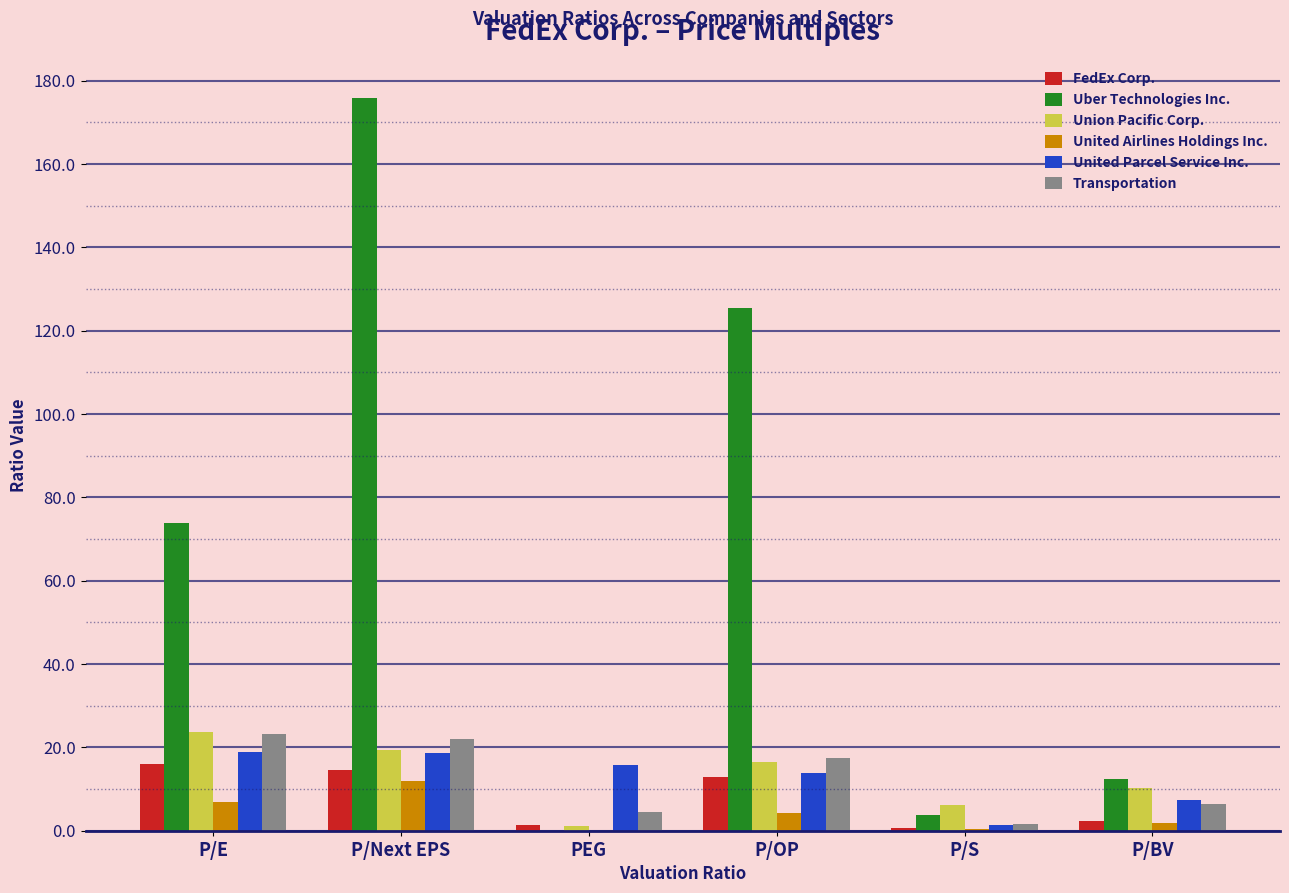

What is the maximum value shown in the chart?

175.7